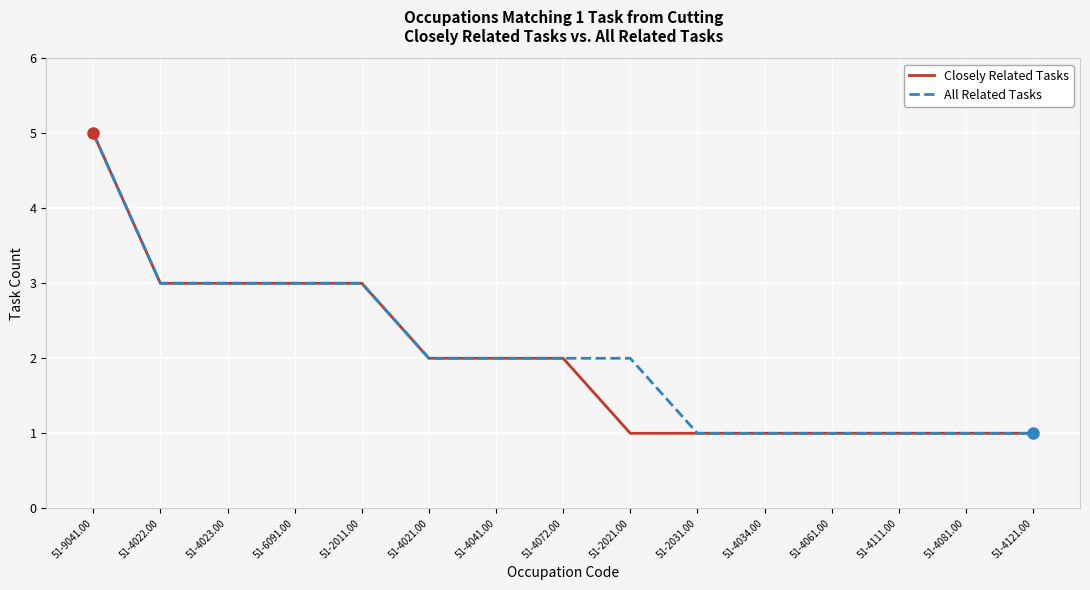

At which category is the sum across all series the highest?

51-9041.00